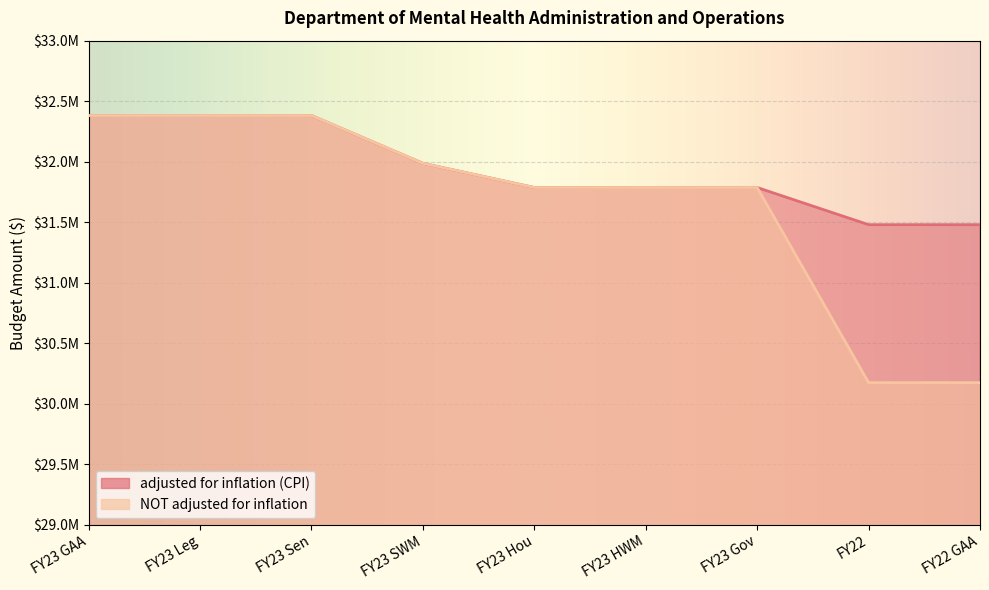

How many adjusted for inflation (CPI) values are between 31786331 and 32381331?

7